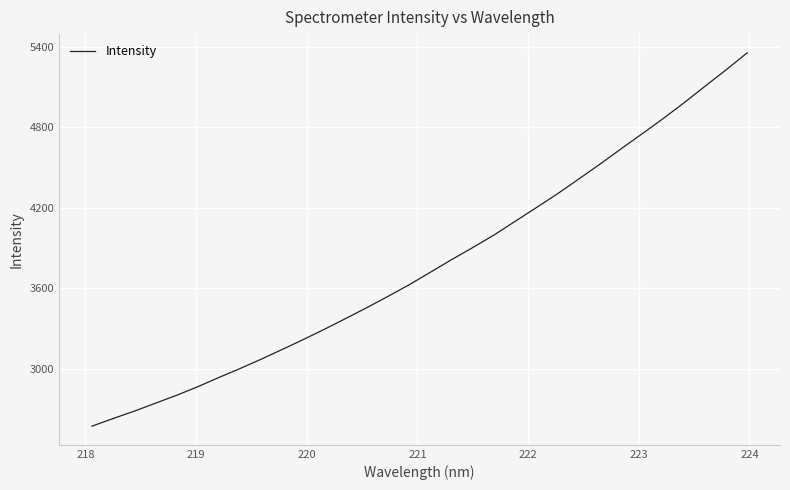

How many lines are shown in the chart?

1